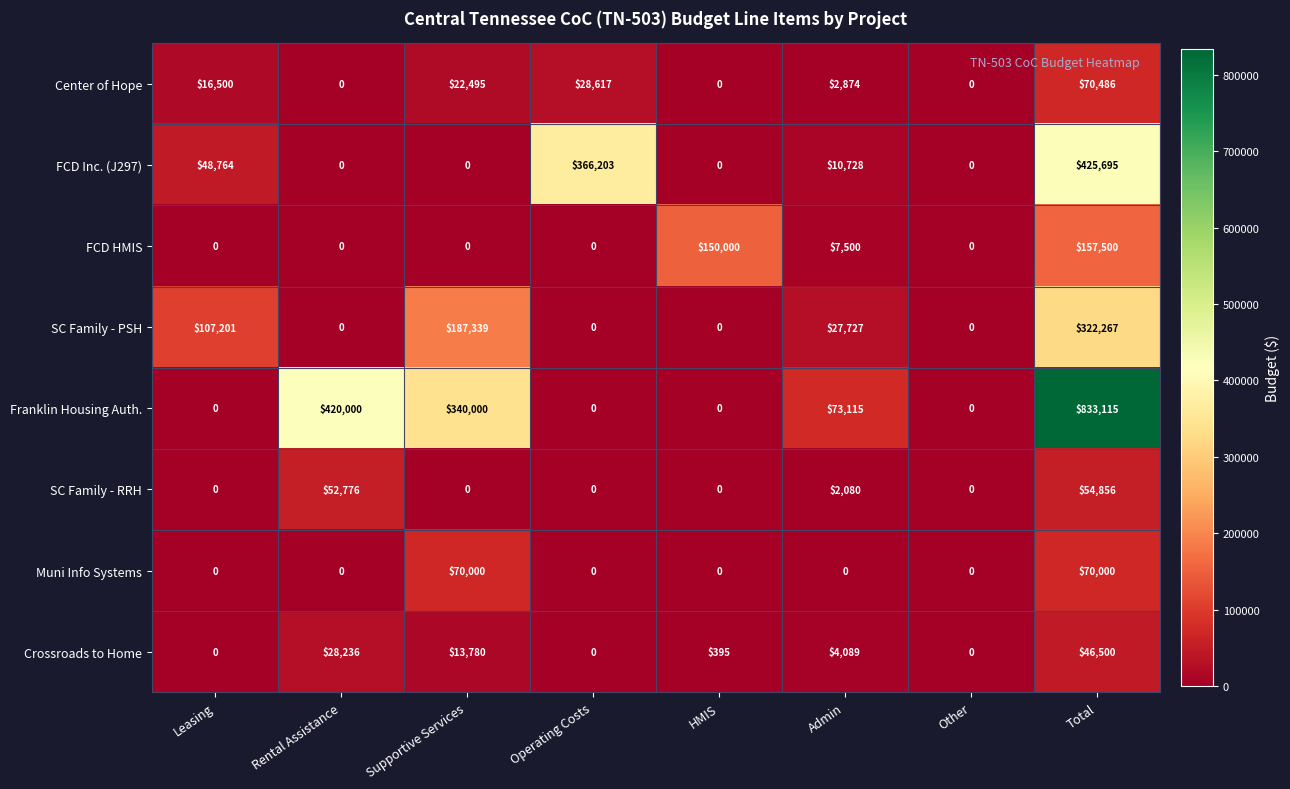

At which category does the chart reach its peak across all series?

Total